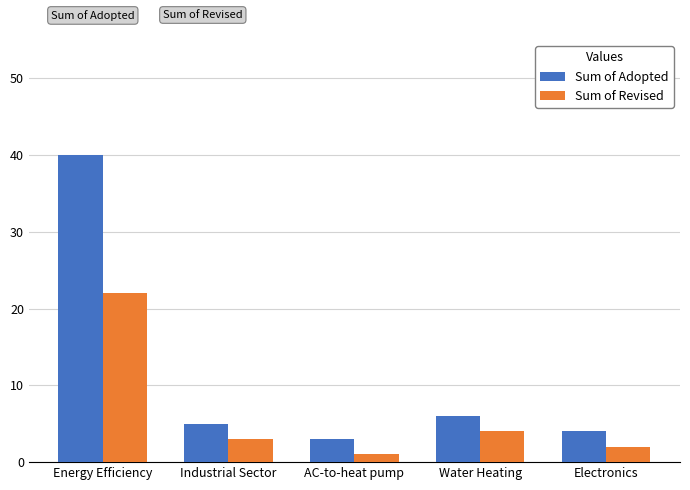

What is the value of the Sum of Adopted bar at the 5th from the left?

4